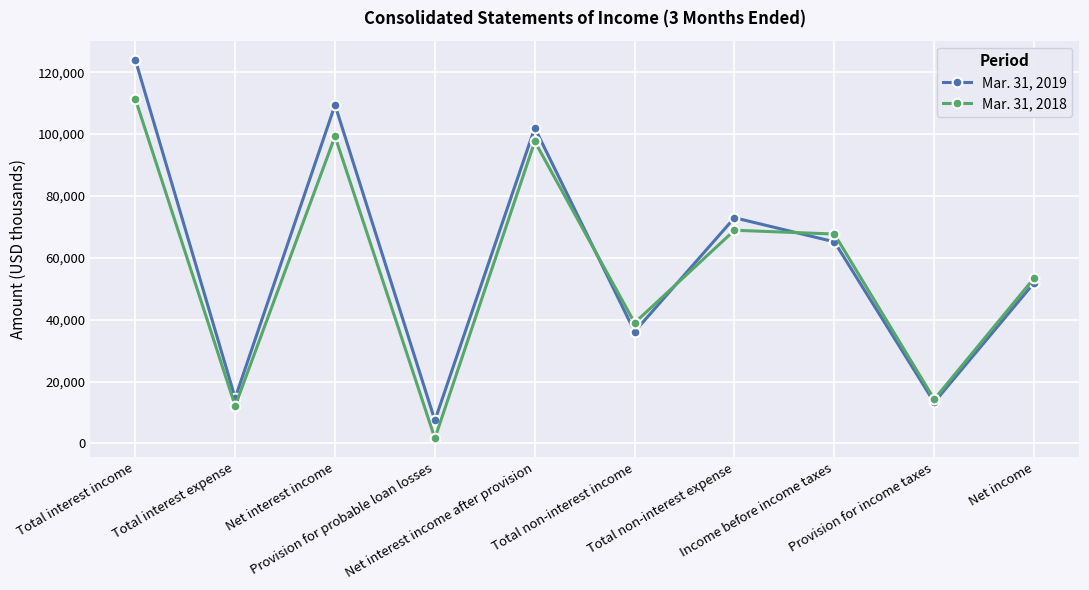

The Mar. 31, 2018 series shows 14256 at Provision for income taxes. True or false?

True